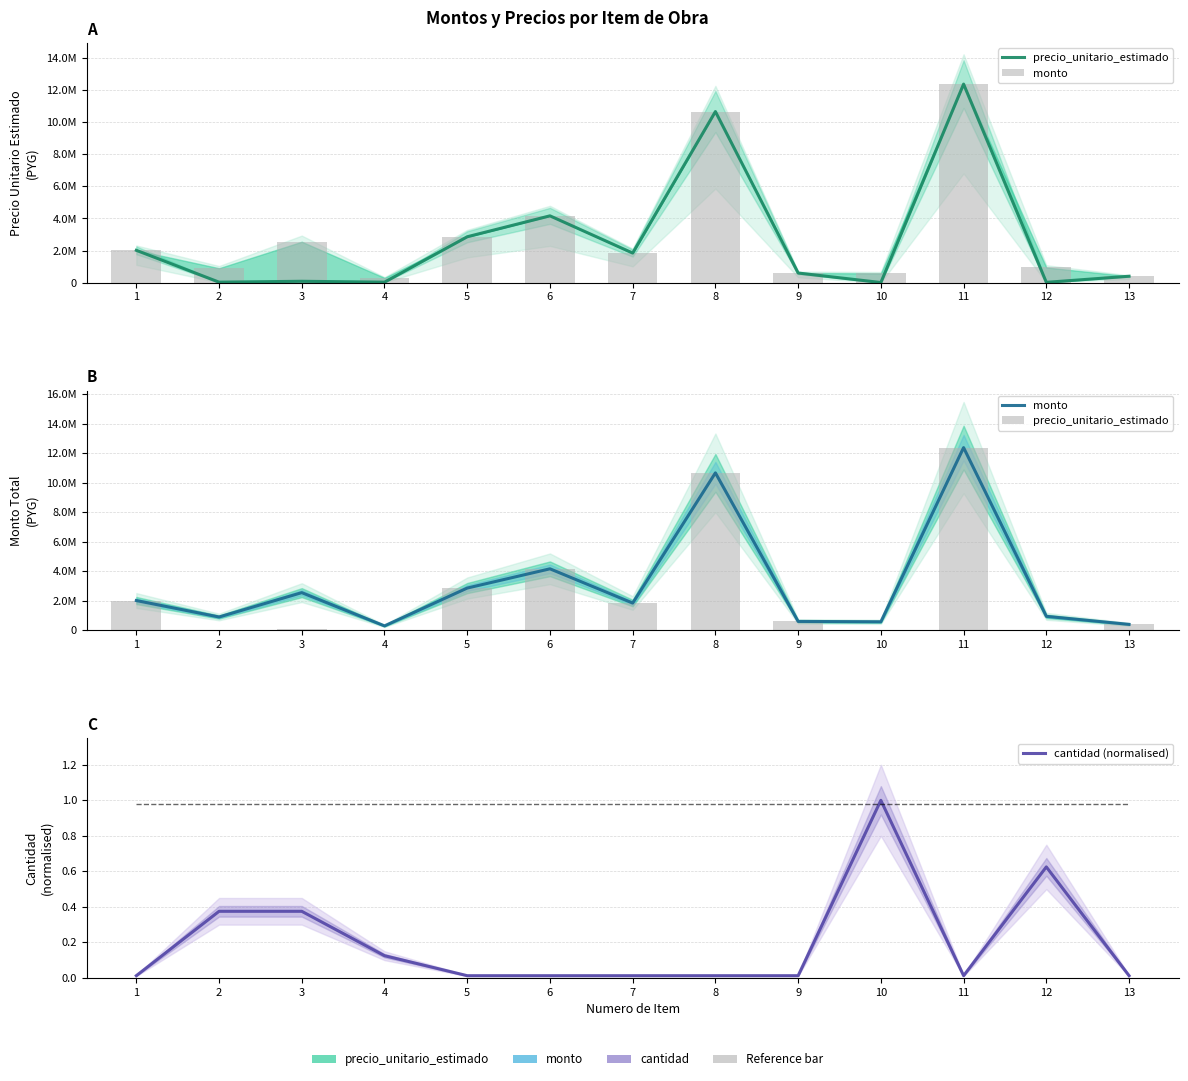

Where does the monto series first go above 1844200?

1